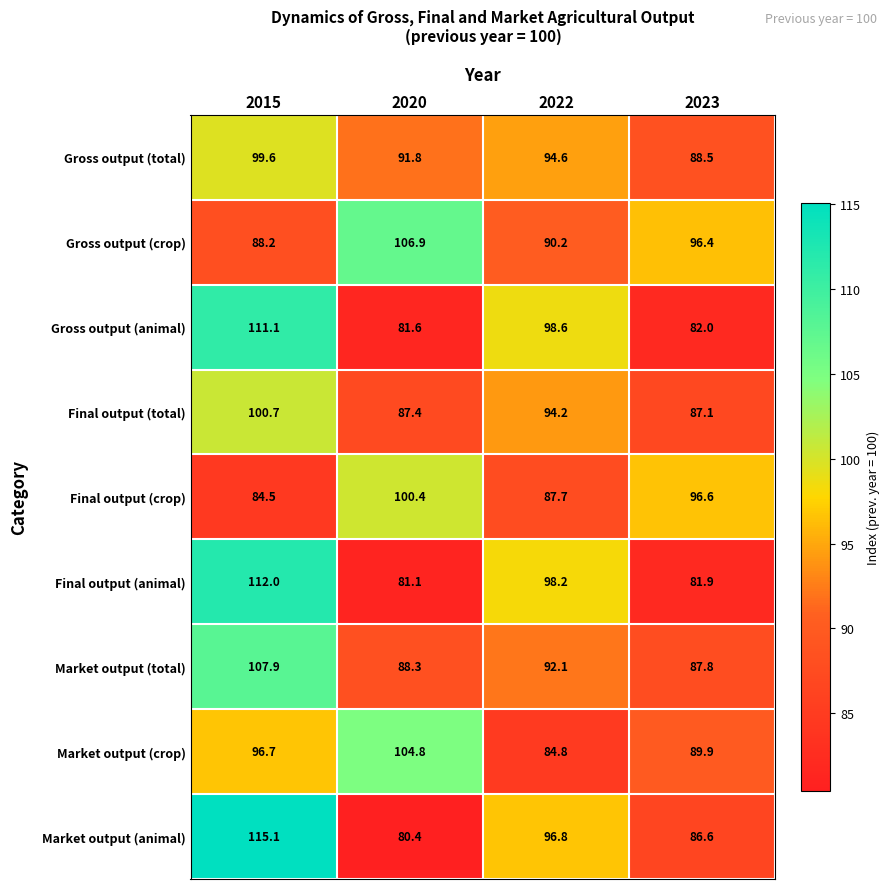

At which category is the sum across all series the highest?

2015